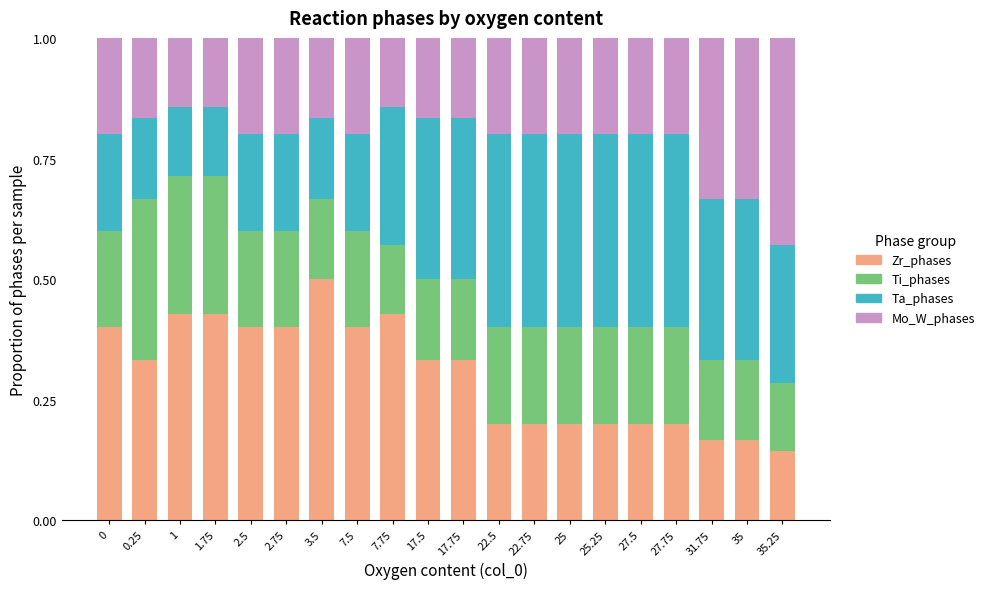

Are the bars grouped side by side (vs. stacked)?

No